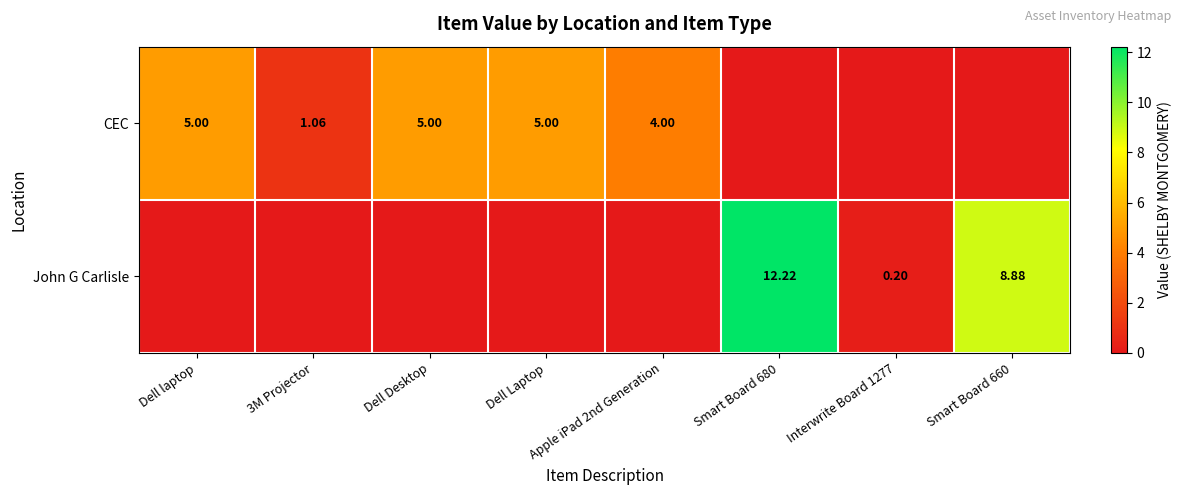

Is the value of John G Carlisle at Smart Board 680 greater than the value of CEC at Dell Desktop?

Yes